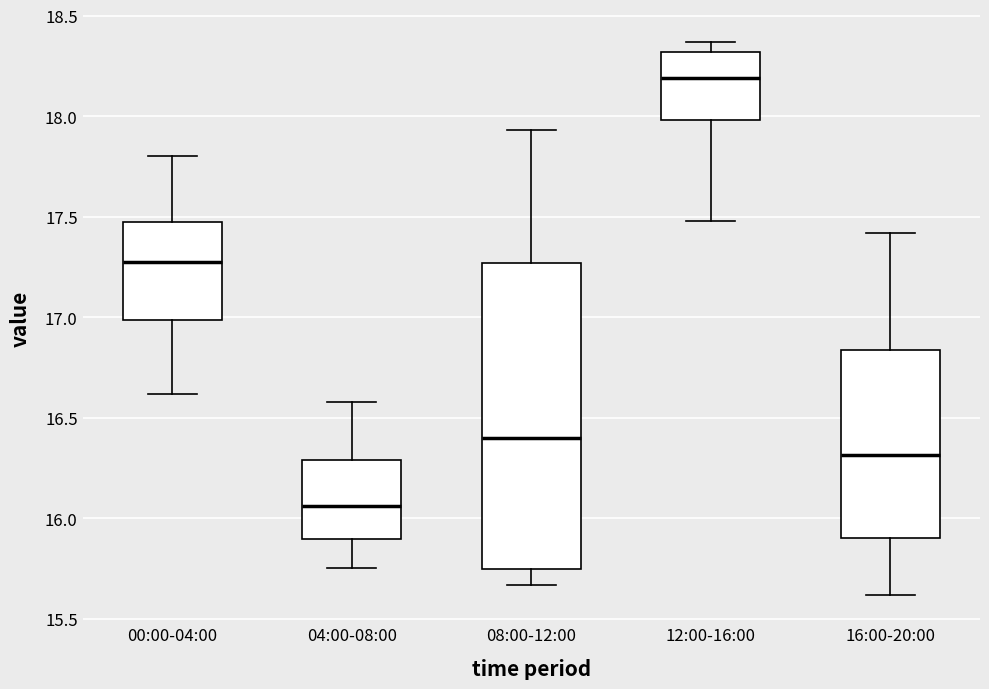

Which box has the highest median line?

12:00-16:00